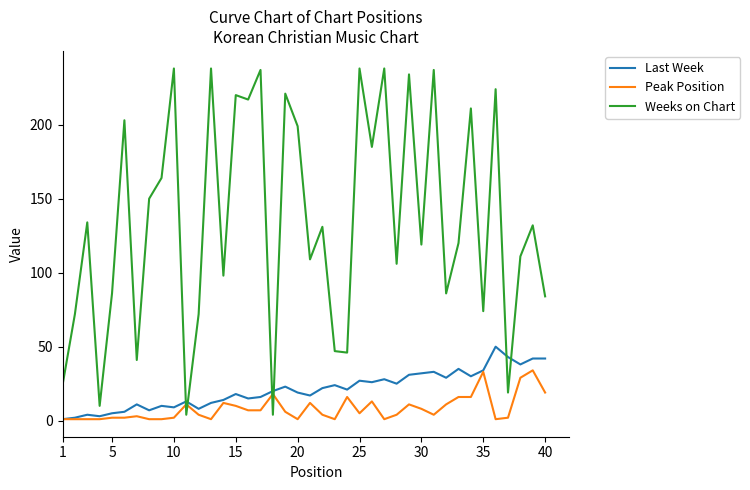

How many interior local peaks does the Weeks on Chart series have?

15